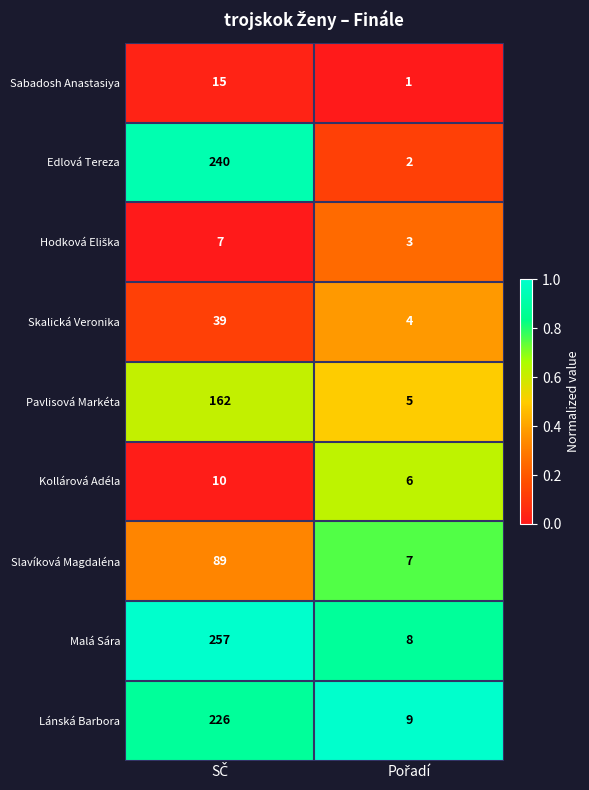

Which series has the largest total across all categories?

Malá Sára